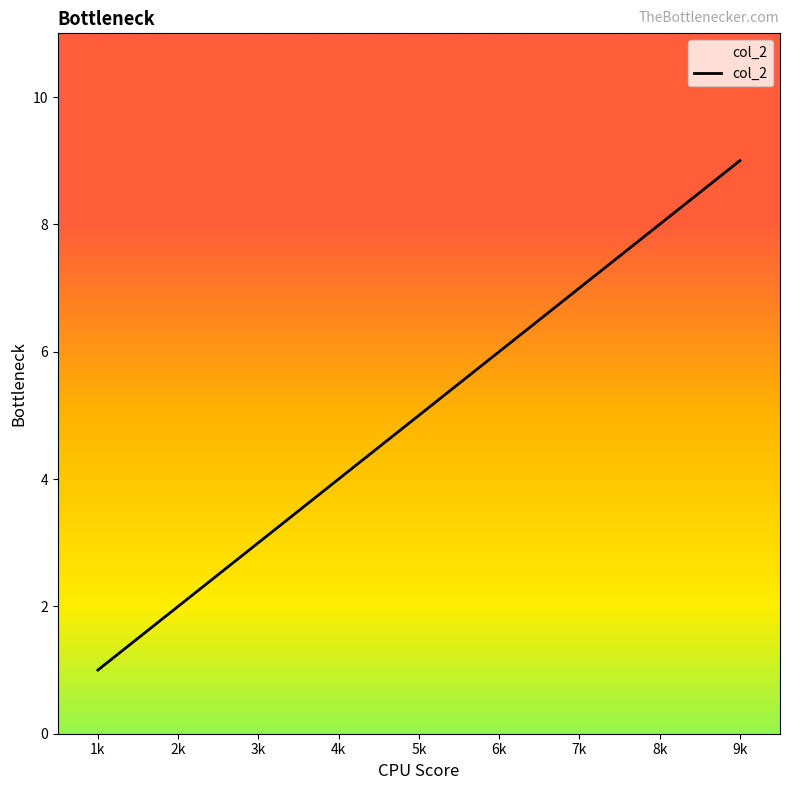

How many values are between 3 and 7?

5